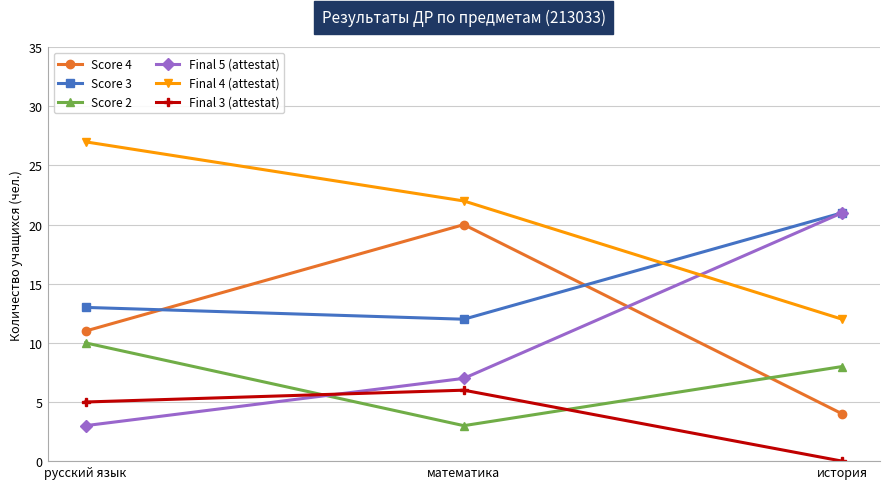

What is the sum of the Final 3 (attestat) values at математика and история?

6